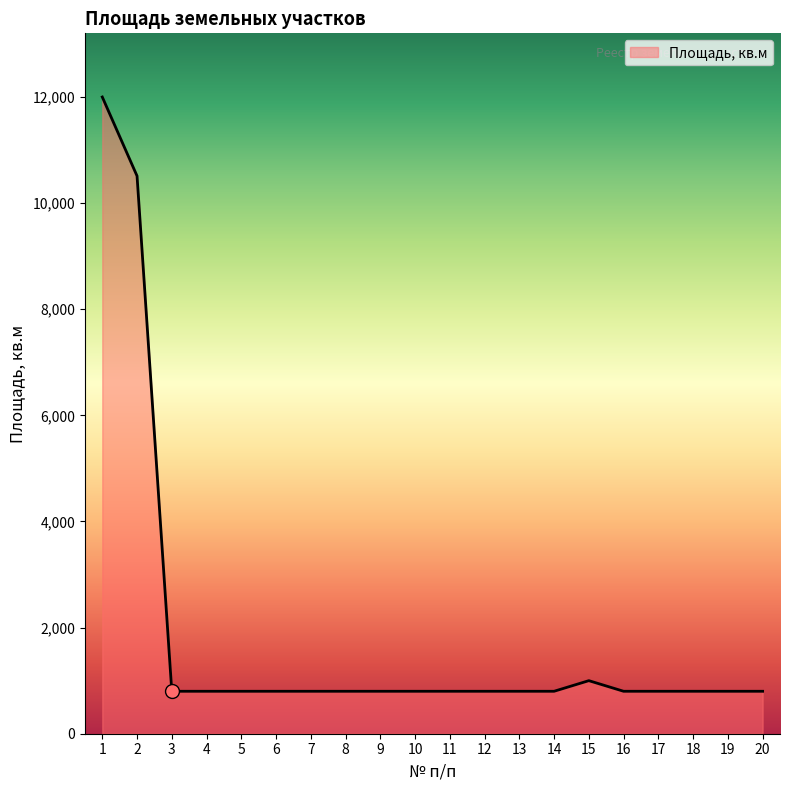

Reading left to right, list all the values displayed in this chart.

1=12000	2=10512	3=800	4=800	5=800	6=800	7=800	8=800	9=800	10=800	11=800	12=800	13=800	14=800	15=1000	16=800	17=800	18=800	19=800	20=800